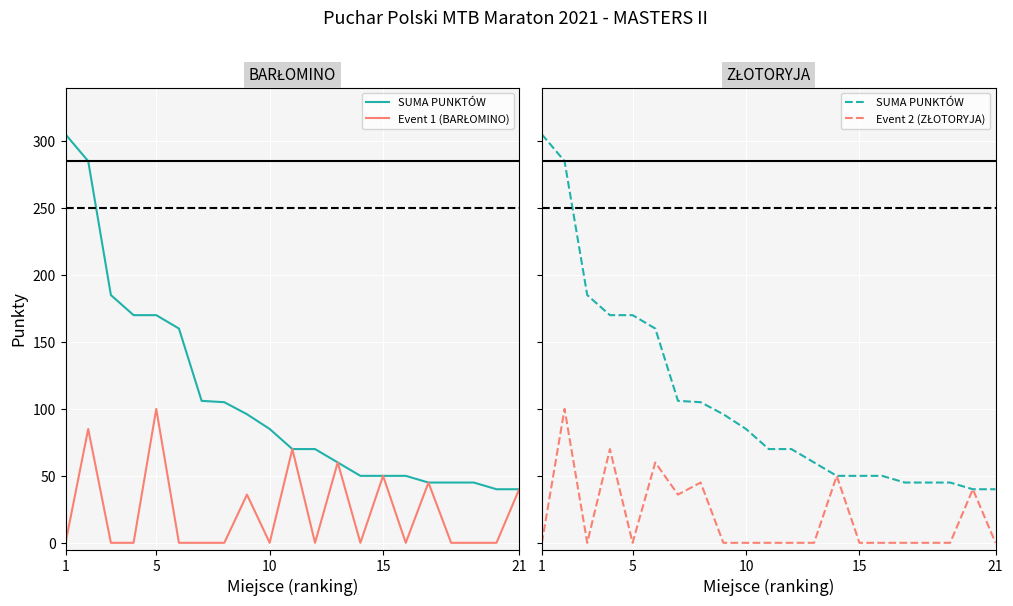

The Event 2 (ZŁOTORYJA) series shows 45 at 10. True or false?

False